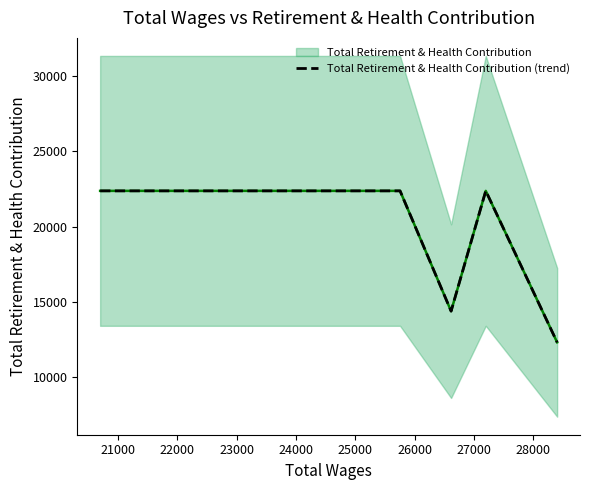

True or false: the data has more than 0 interior local peaks.

True